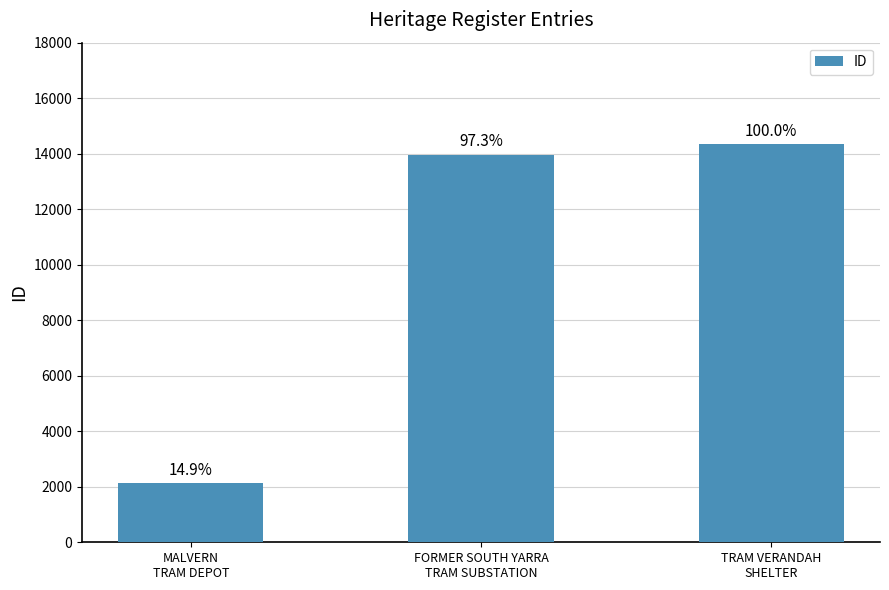

List the labels in order of value, largest first.

TRAM VERANDAH
SHELTER, FORMER SOUTH YARRA
TRAM SUBSTATION, MALVERN
TRAM DEPOT